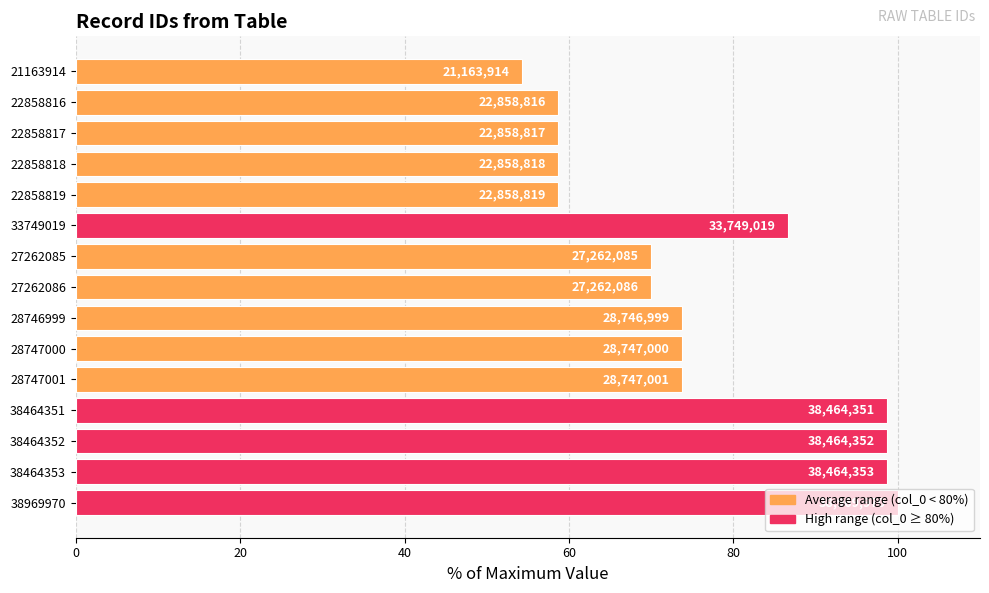

How many bars are there in total?

15